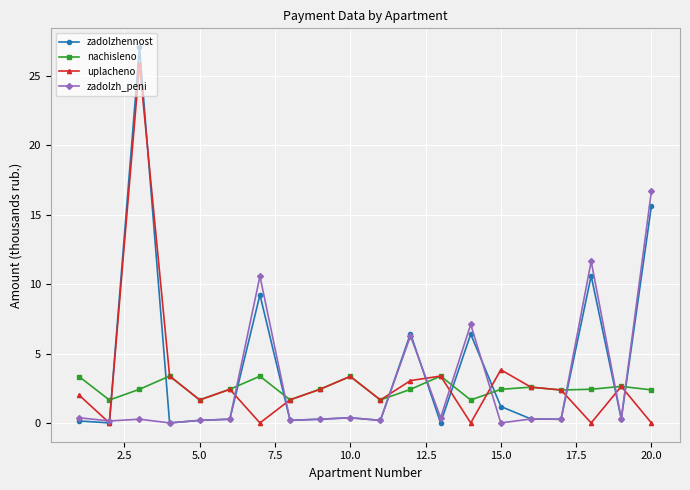

Which series has the largest range (max minus min)?

zadolzhennost